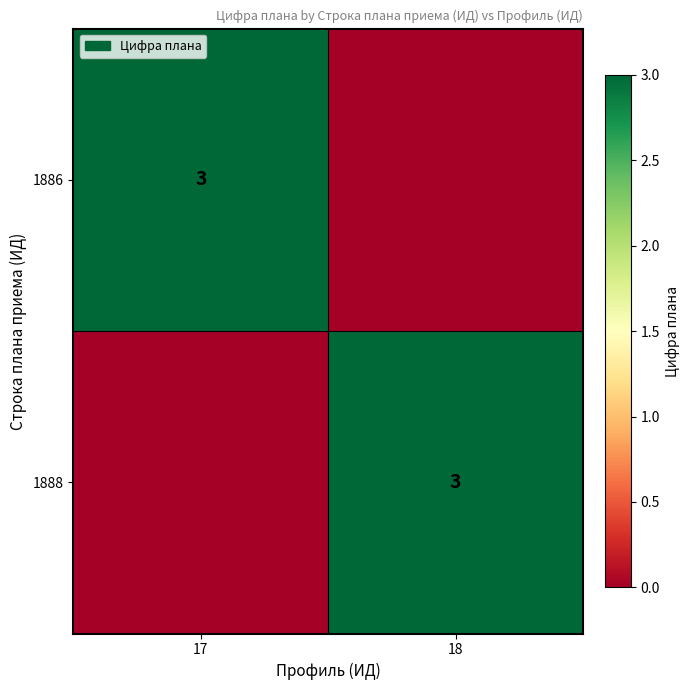

True or false: 1886 has a value of 3 at 17.

True